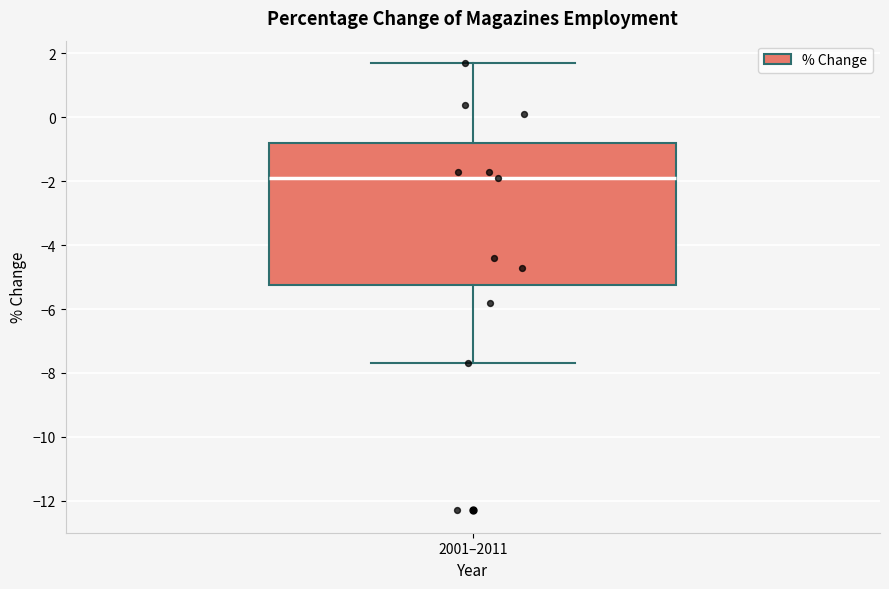

Read this box plot against the y-axis: the position of the median line, the range covered by the box, and the ends of both whiskers. The values are not printed on the chart, so give them approximately, as read against the axis.

median -1.8, box -5.2 to -0.8, whiskers -7.6 to 1.8